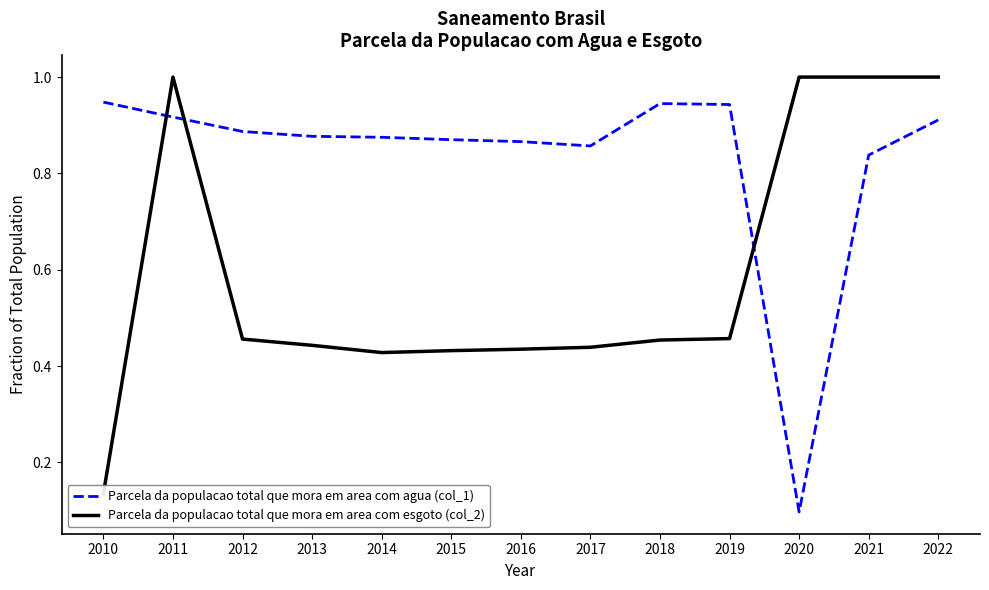

Does the chart display data point markers on the line(s)?

No